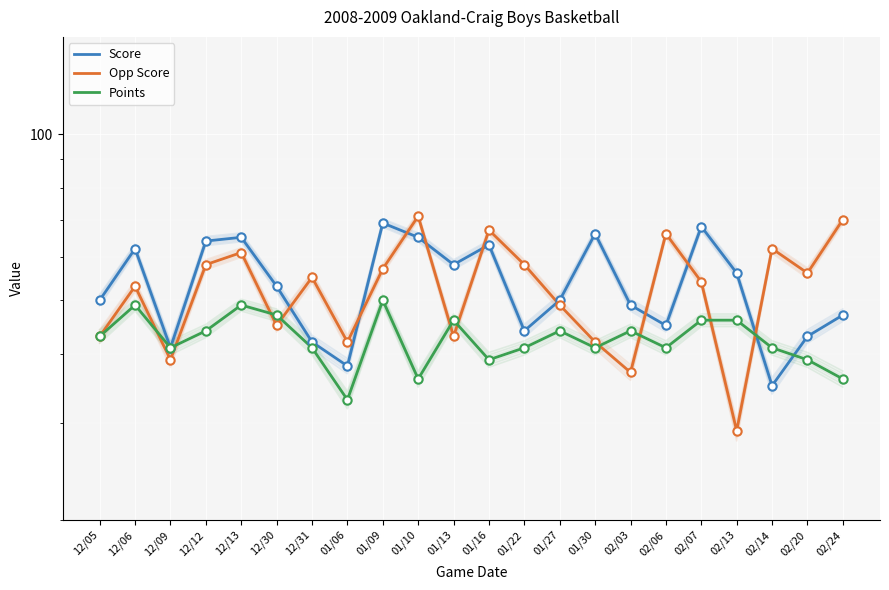

Where is Opp Score nearest to the value 50?

01/27